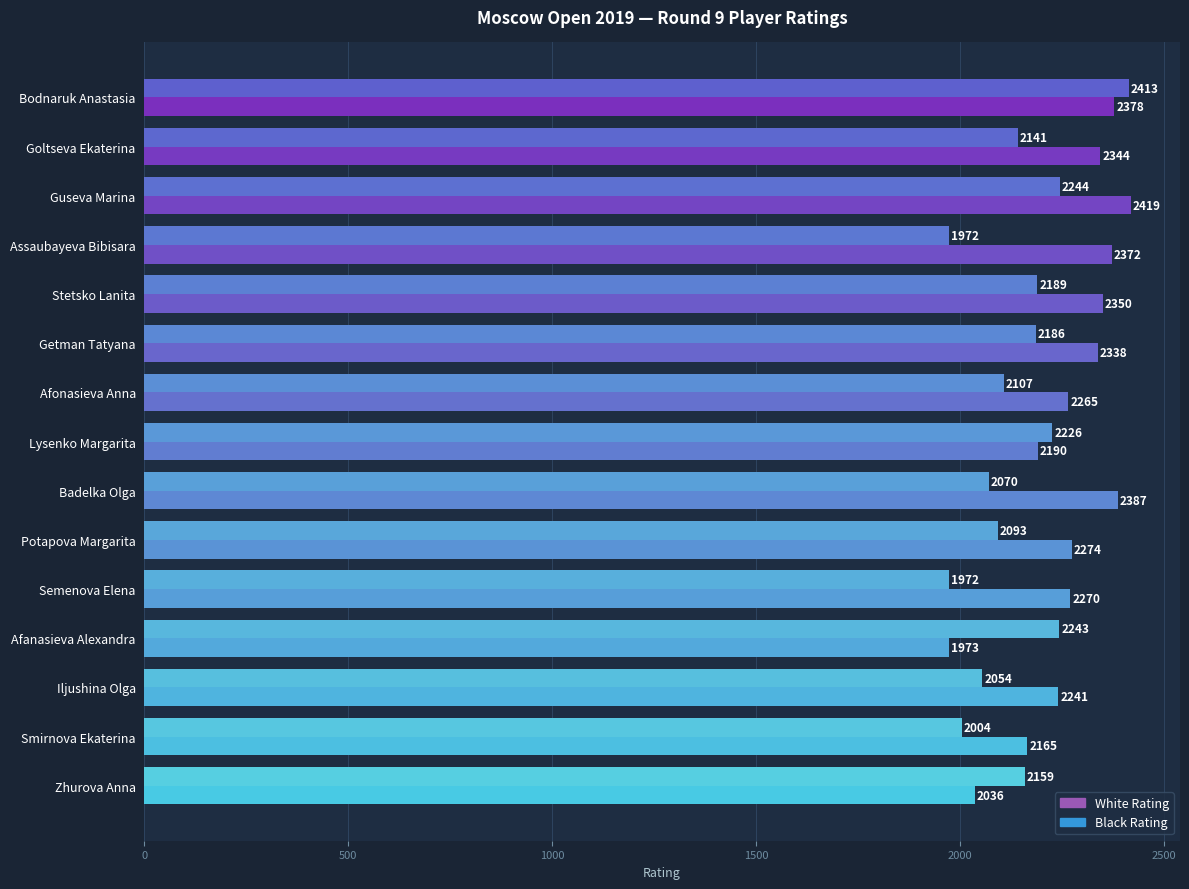

At which label is Black Rating closest to 2192?

Stetsko Lanita